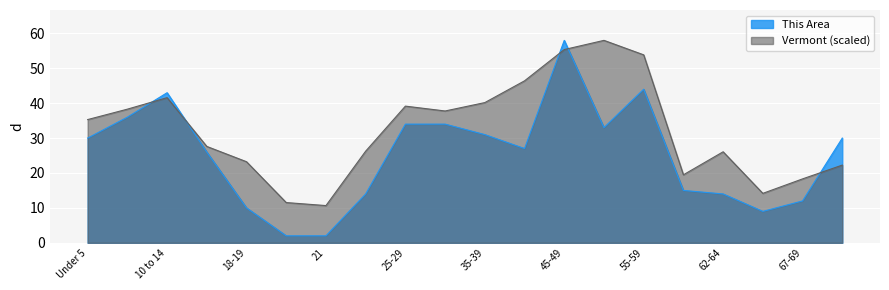

Which series has the widest spread of values?

This Area